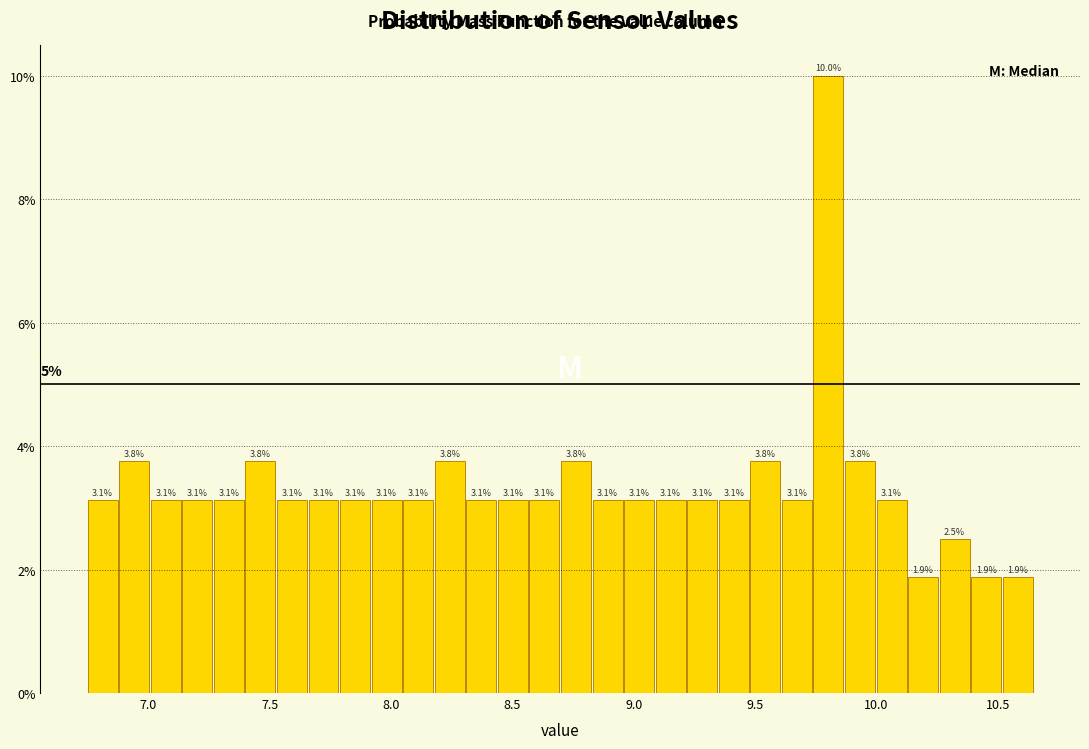

Around what value on the x-axis is the tallest bar? Give the approximate position of its centre, as read against the axis.

9.80